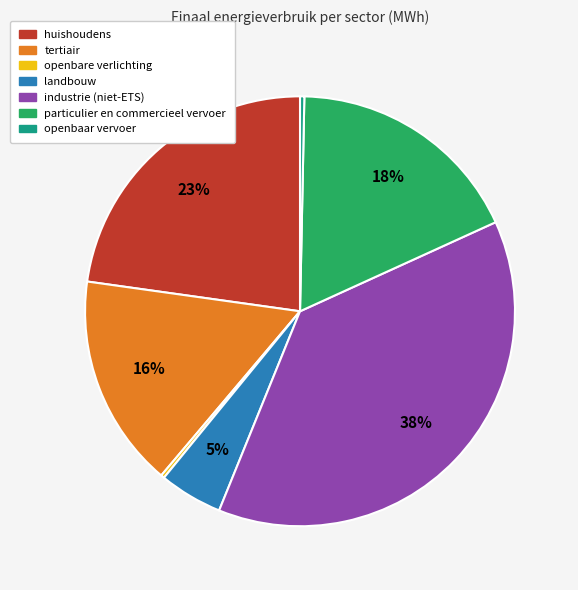

To the nearest percent, what is the difference between the huishoudens and tertiair slice percentages?

7%